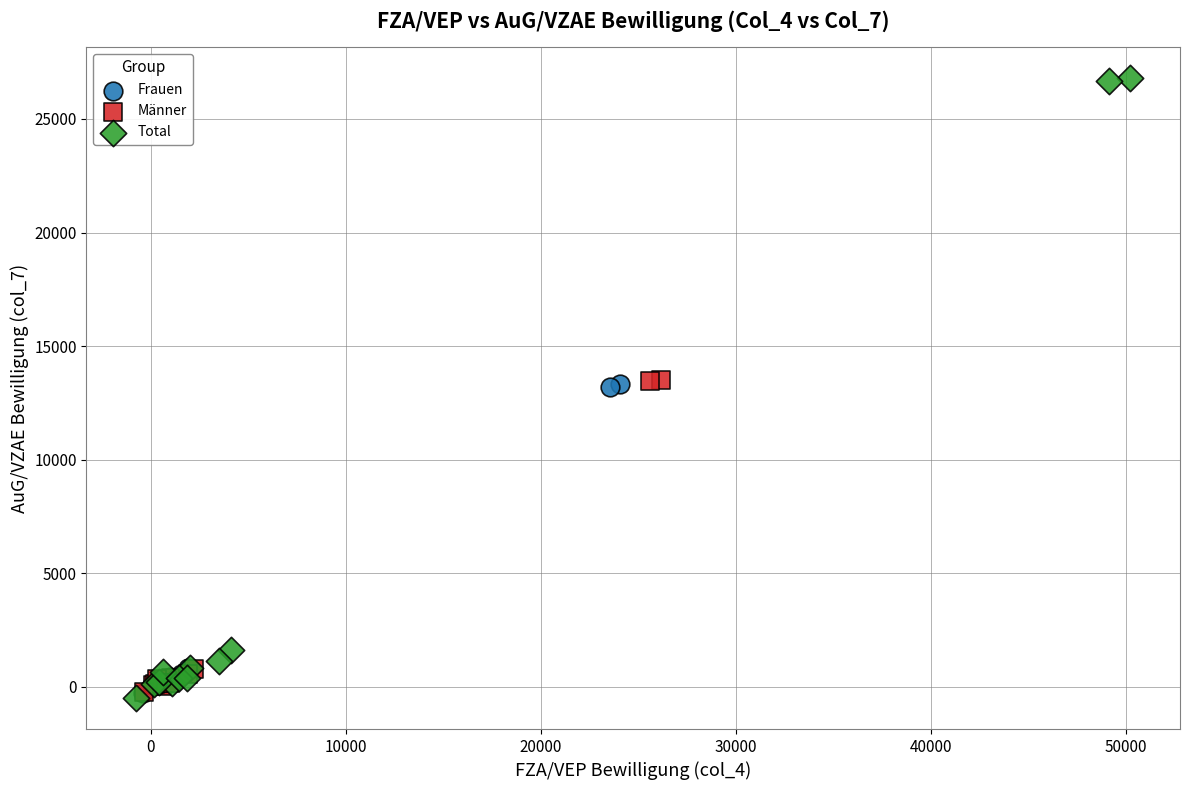

Which series has the widest spread of Y values?

Total